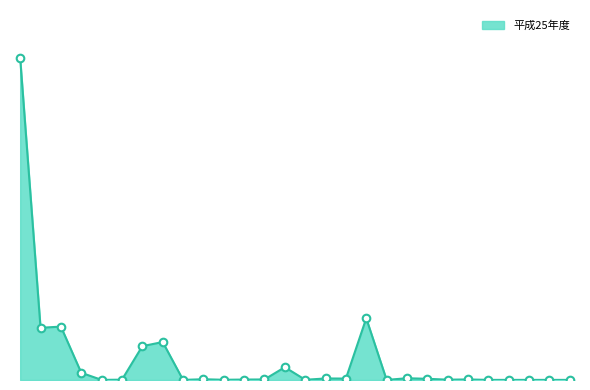

Does the chart have visible grid lines?

No